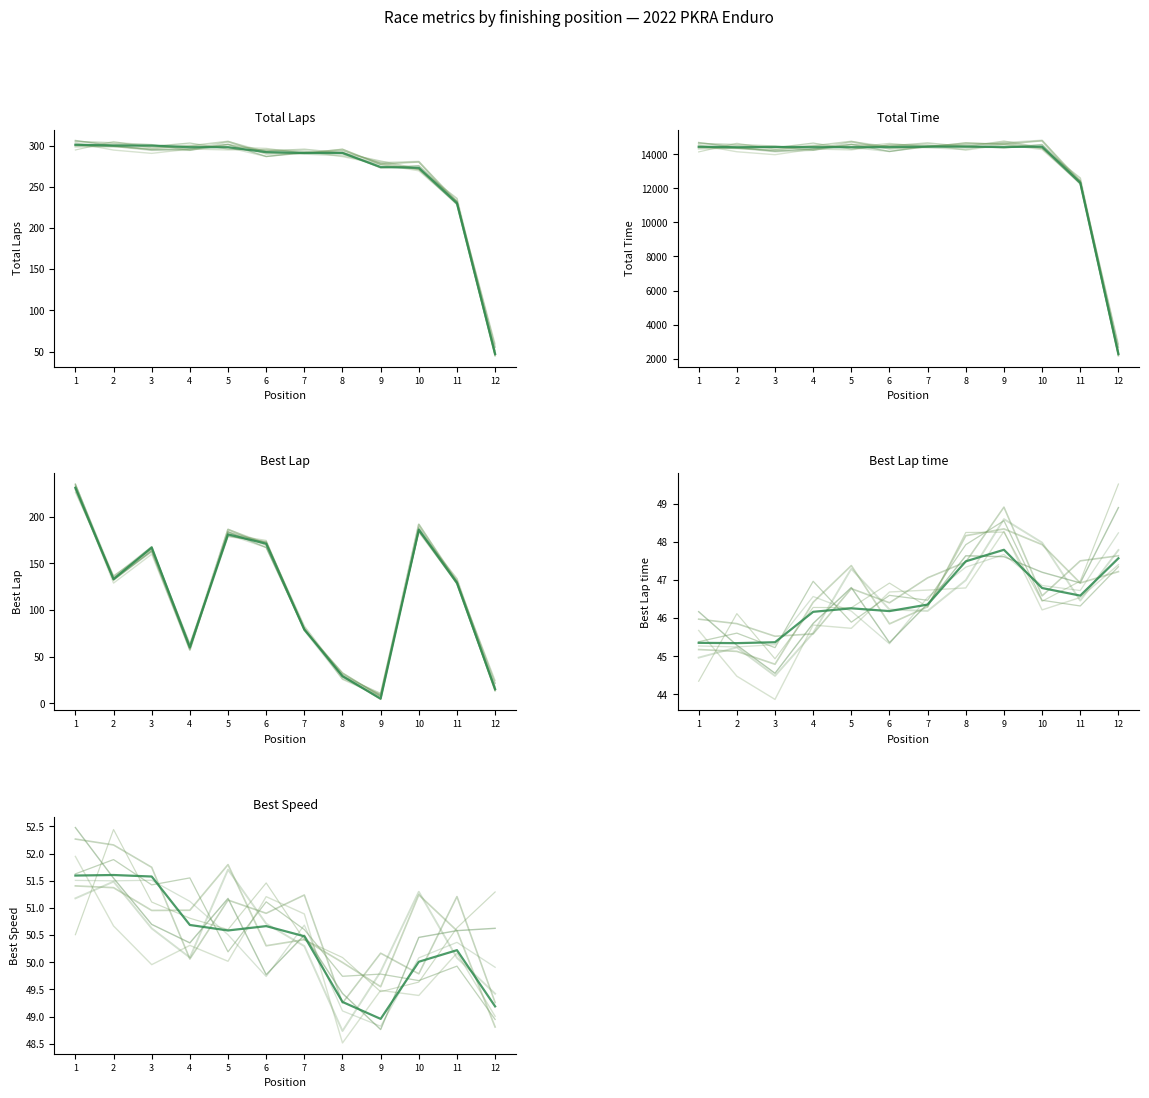

Does the chart display data point markers on the line(s)?

No